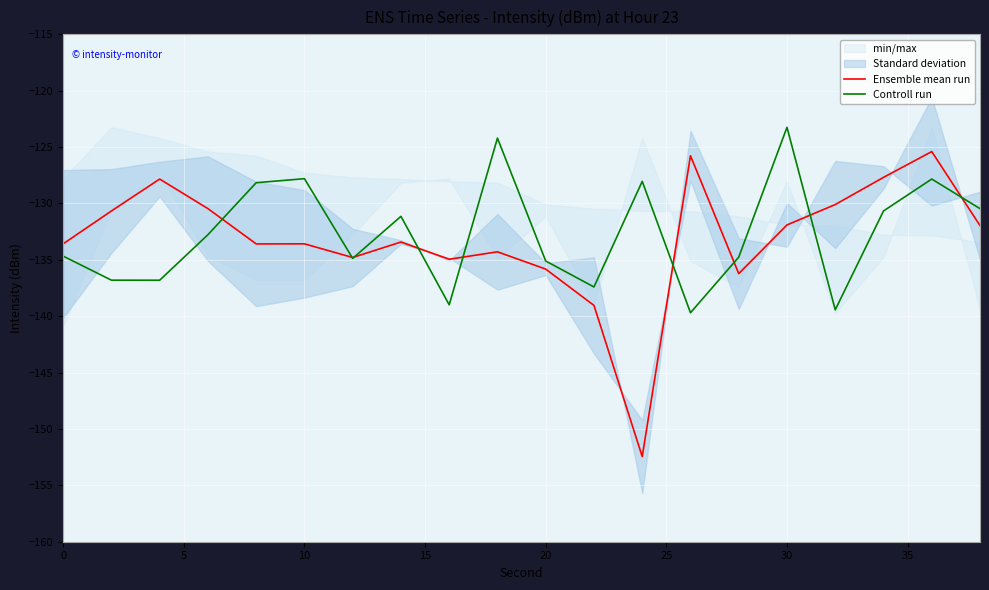

What is the value of the Controll run point at the 12th from the left?

-137.4